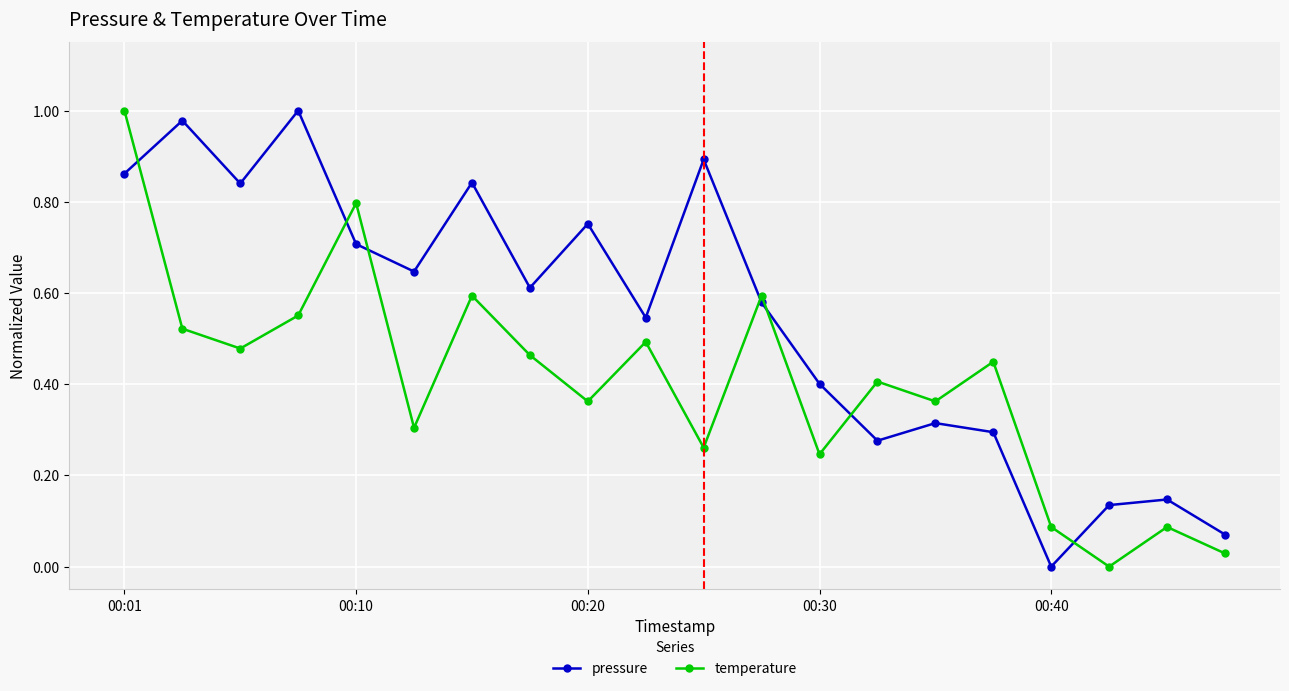

How many interior local valleys does the temperature series have?

7